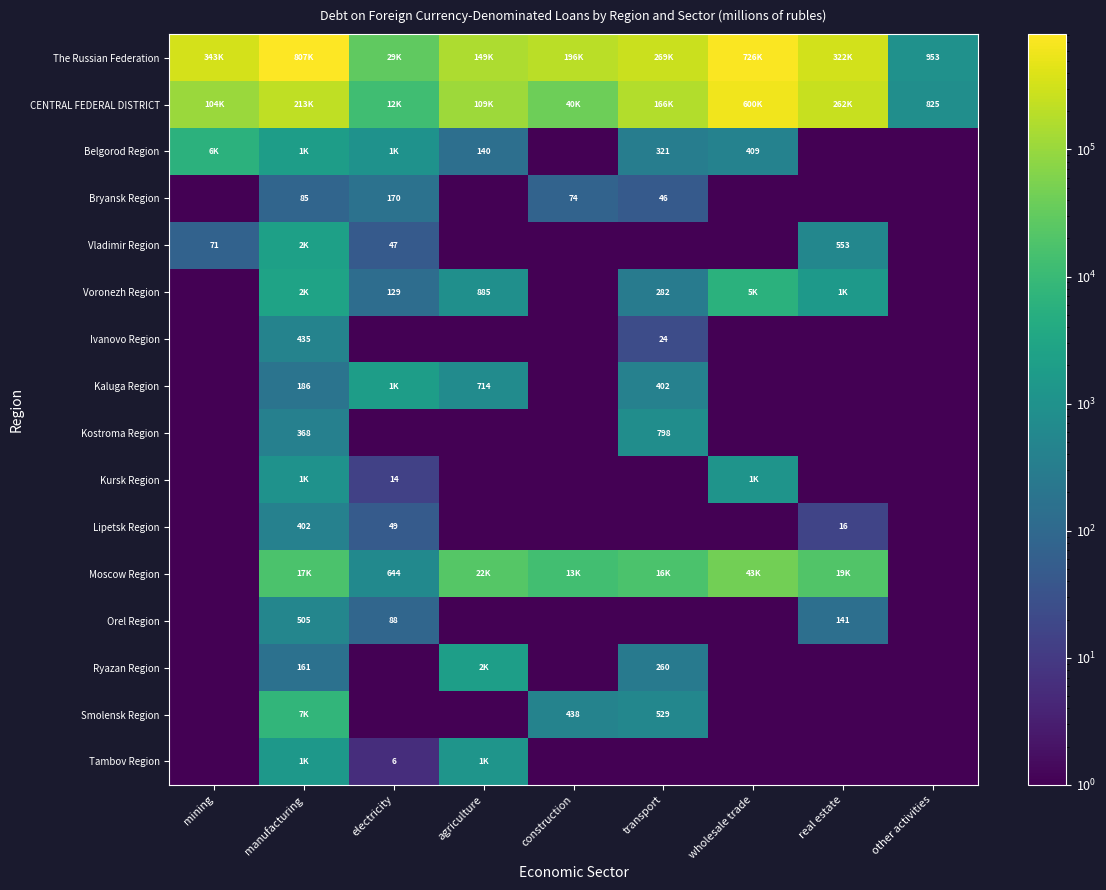

The value of Ivanovo Region at transport is 24.0. True or false?

True